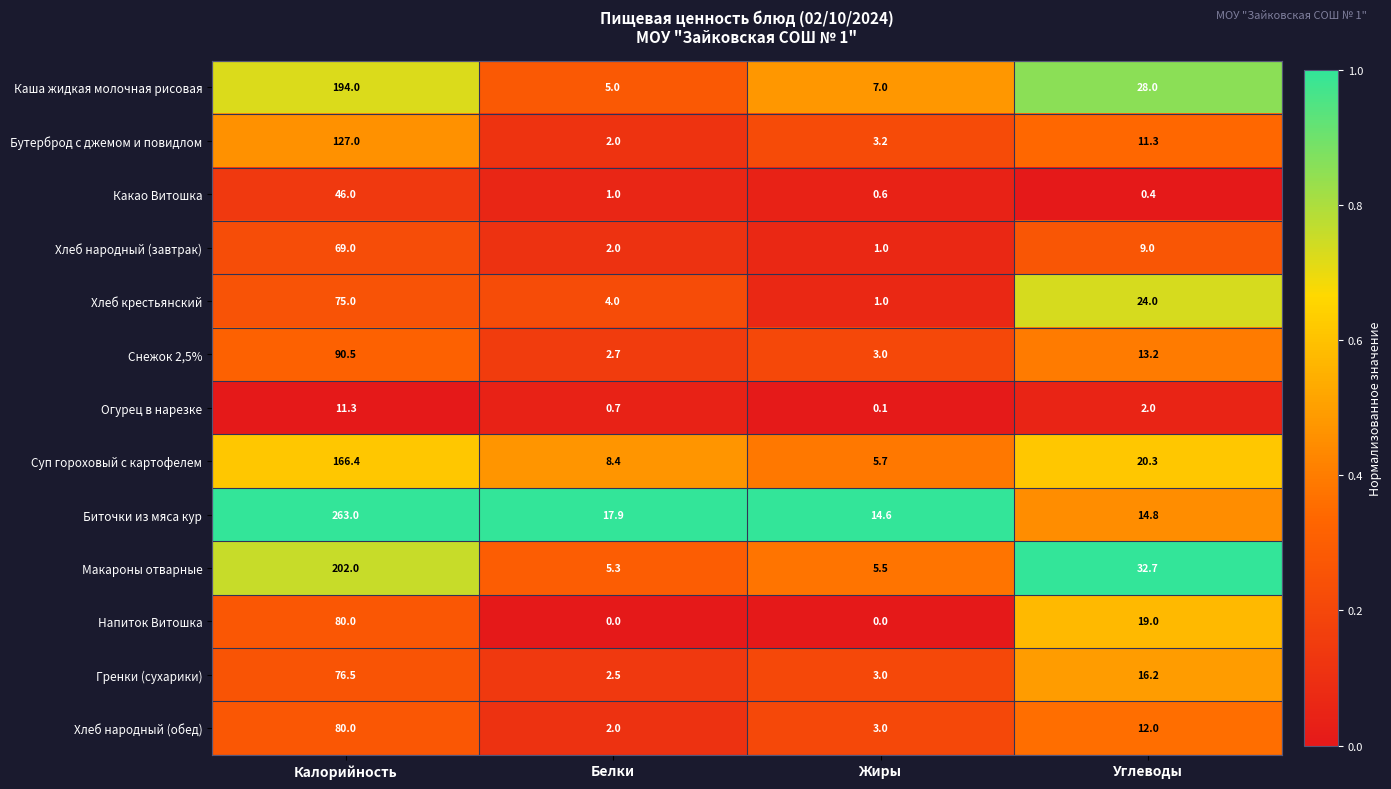

What is the difference between the highest and lowest values at Жиры?

14.6